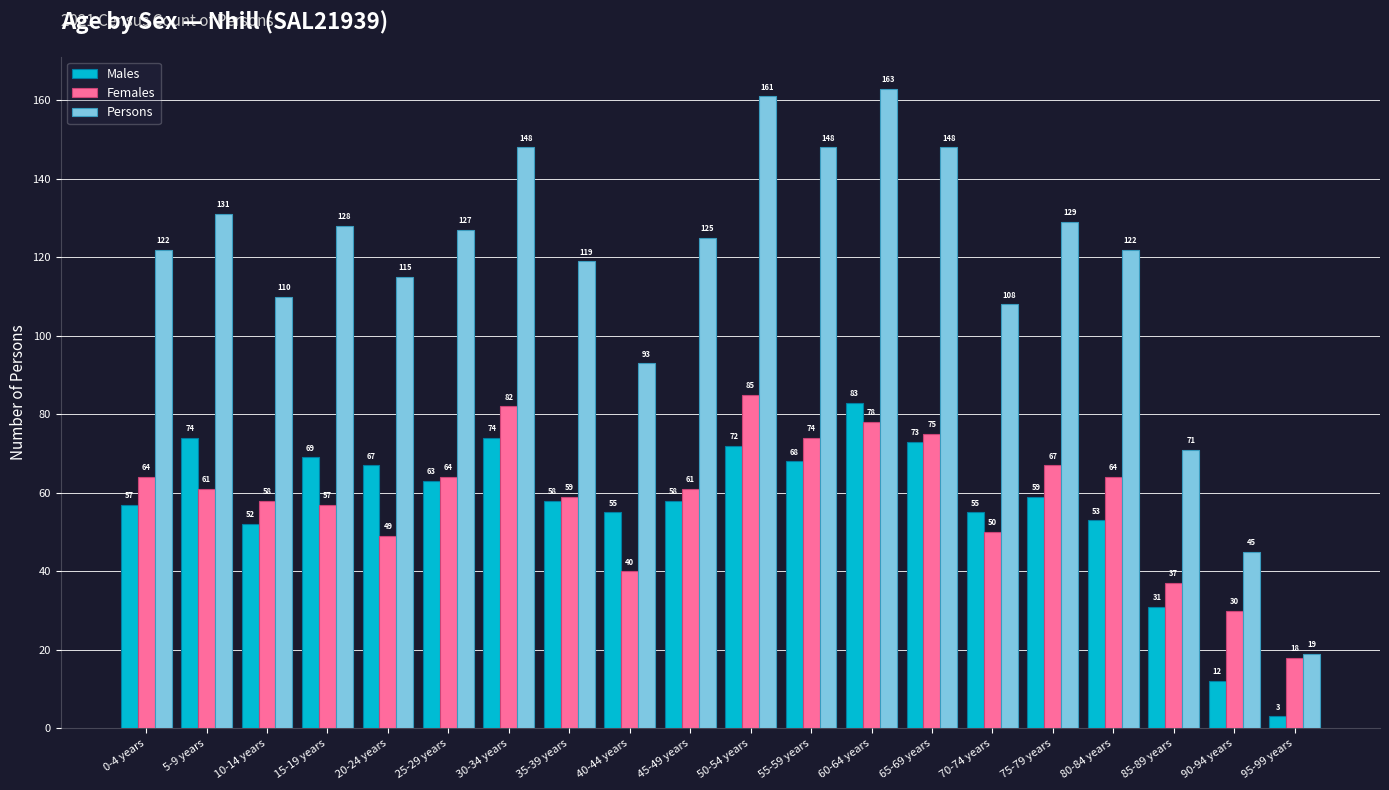

What is the difference between the Persons values at 0-4 years and 60-64 years?

41